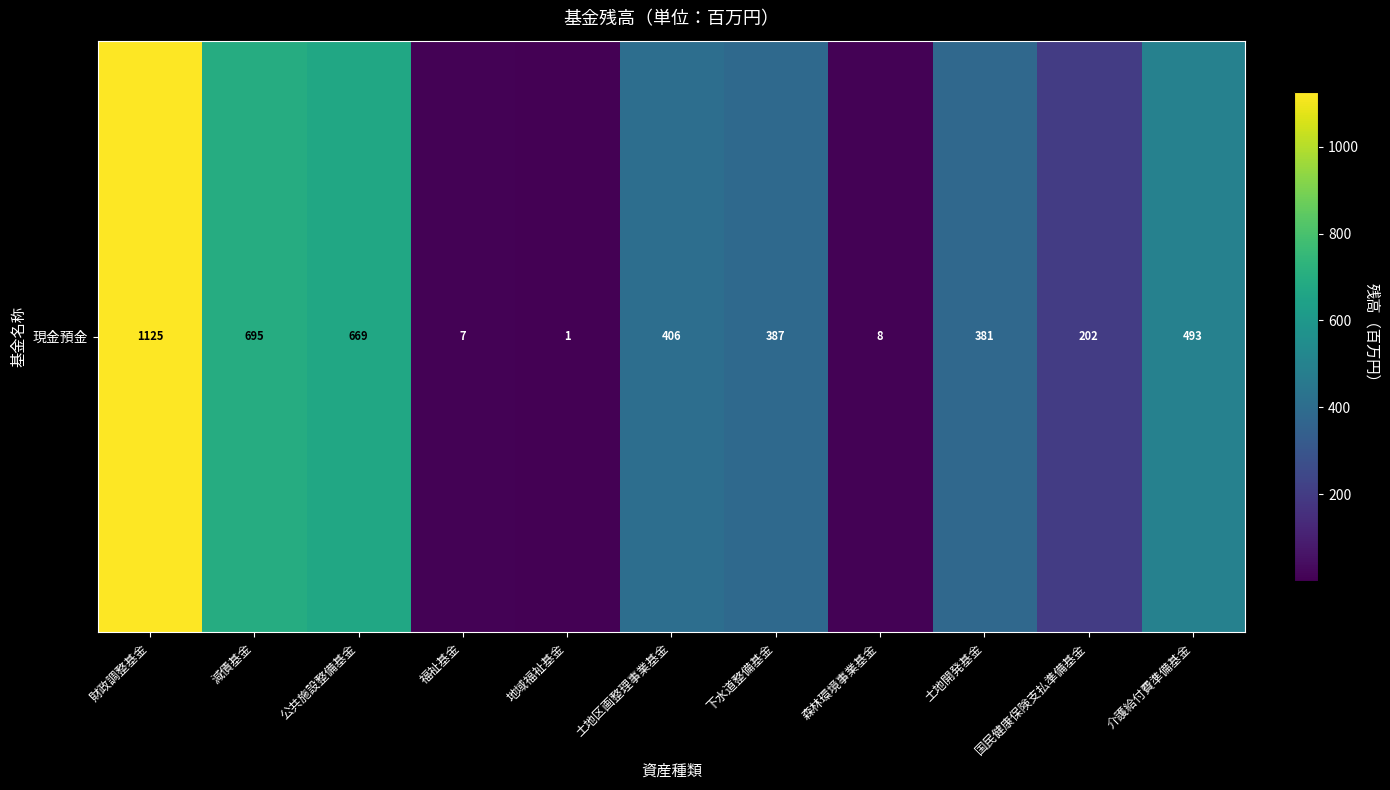

What is the average value?

398